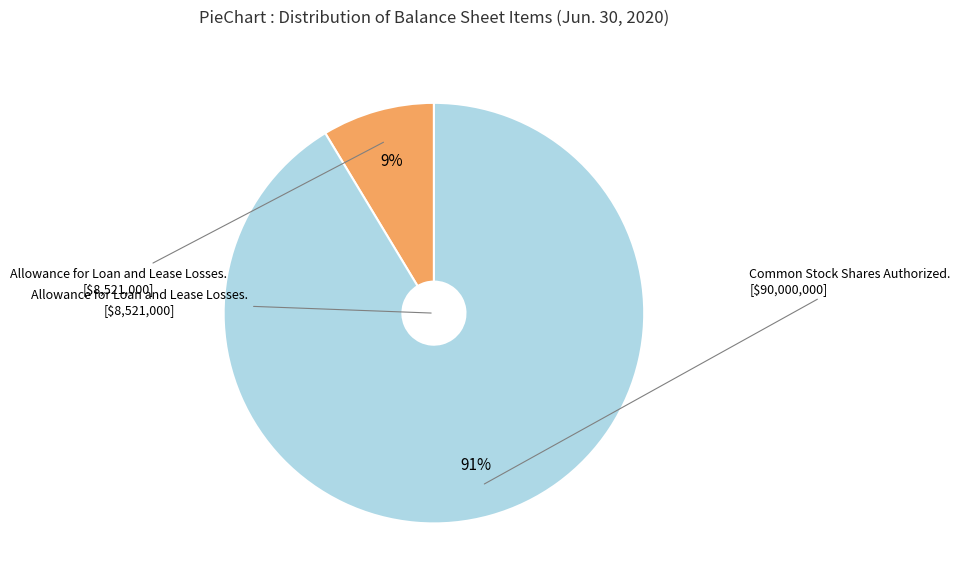

To the nearest percent, what is the average slice percentage?

50%